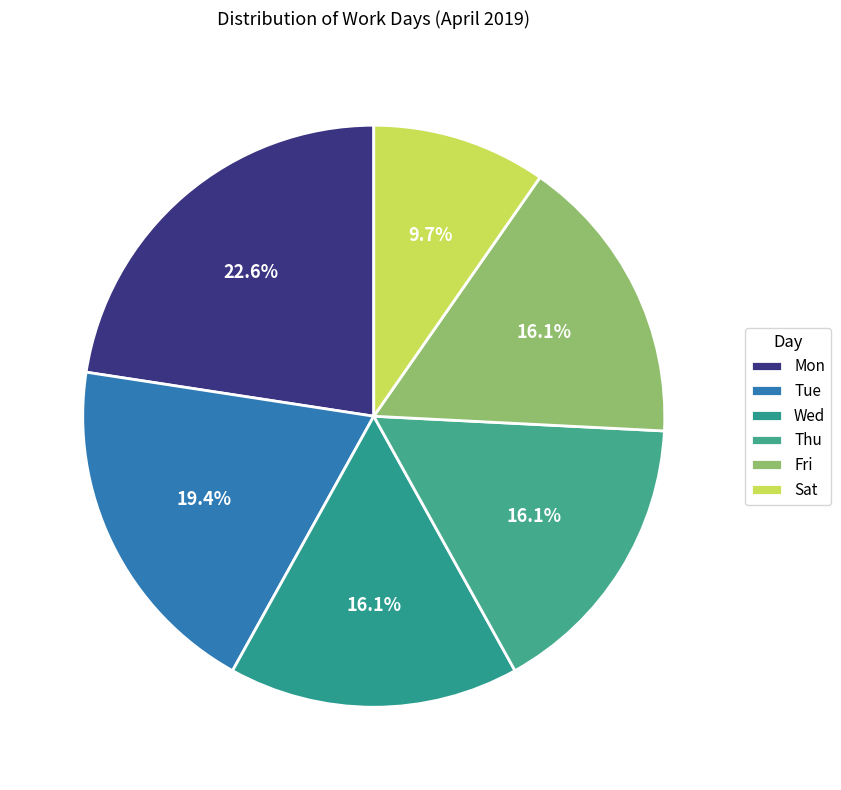

Between Thu and Tue, which is larger?

Tue